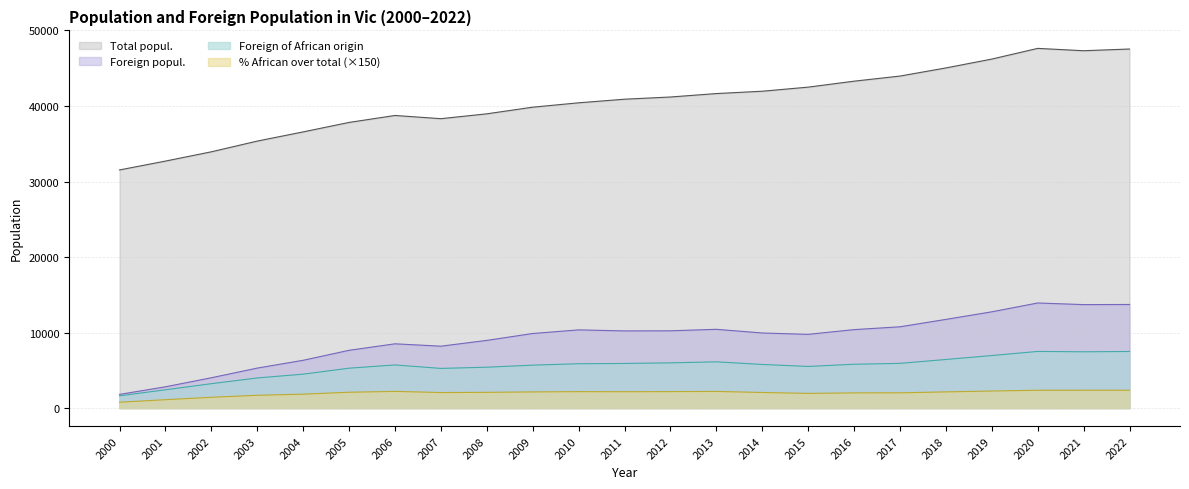

In Foreign of African origin, how many points are higher than both neighbors (excluding endpoints)?

3